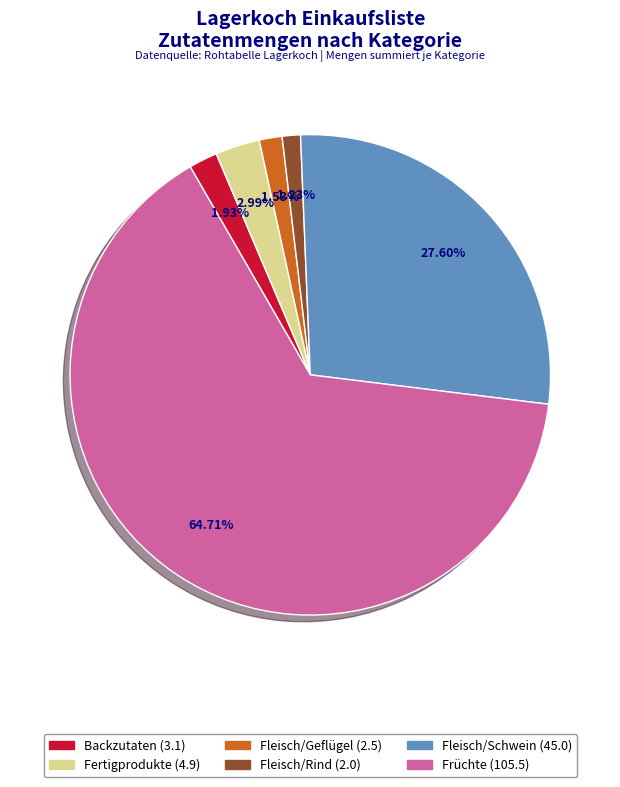

Does any single category account for the majority?

Yes